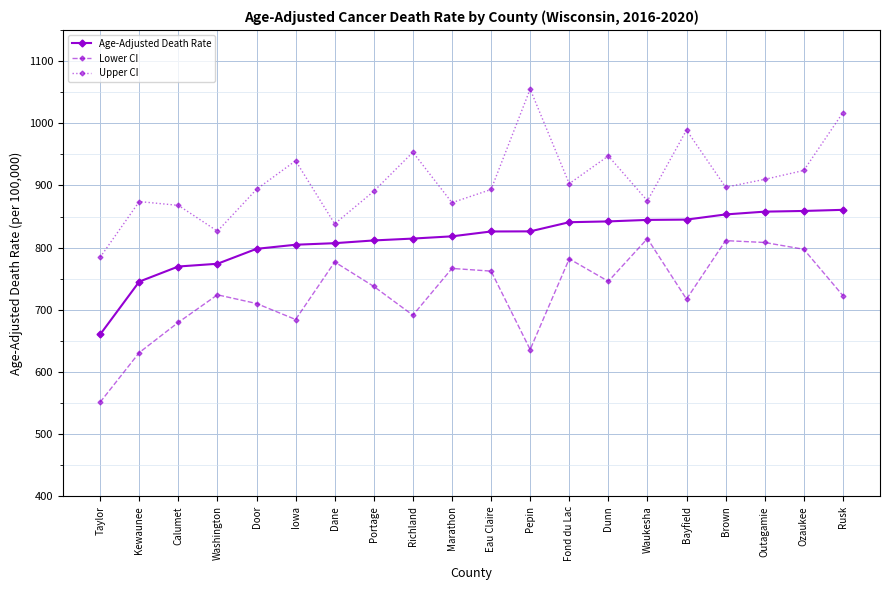

At which category does Upper CI reach its first local peak?

Kewaunee